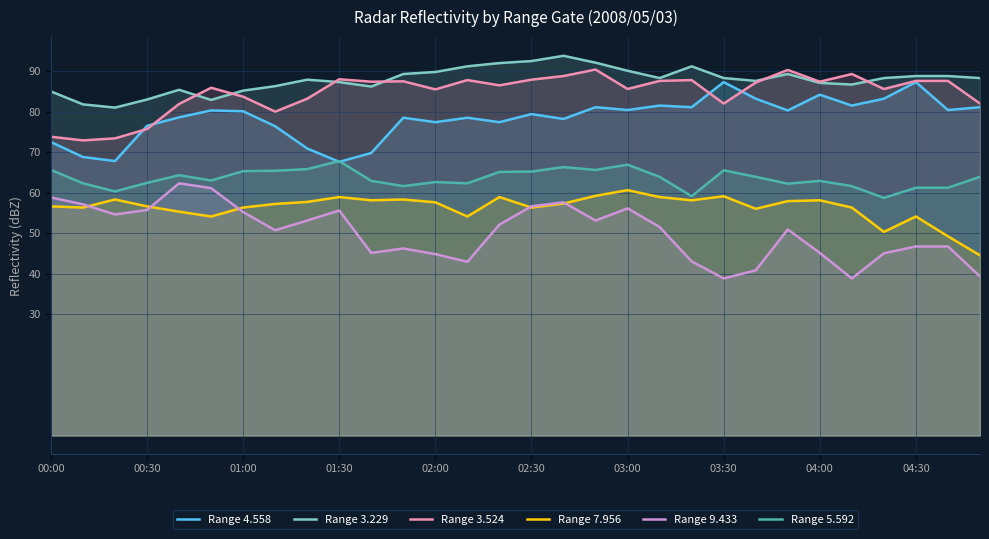

Does the chart display data point markers on the line(s)?

No